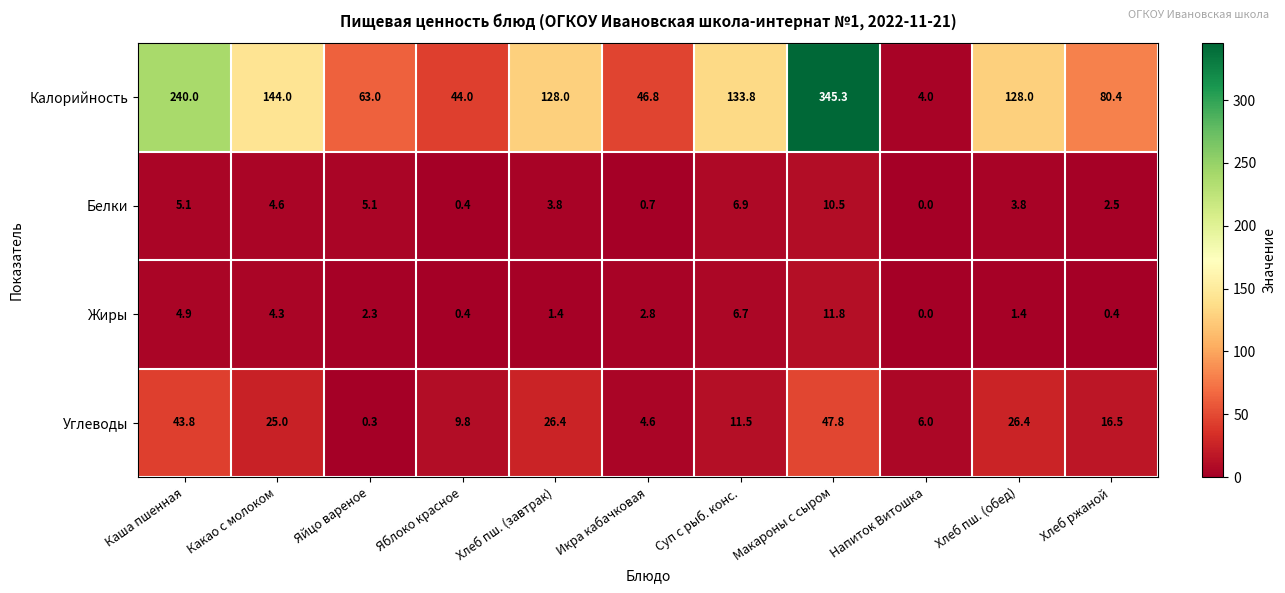

Rank the series at Хлеб пш. (обед) from highest to lowest value.

Калорийность, Углеводы, Белки, Жиры